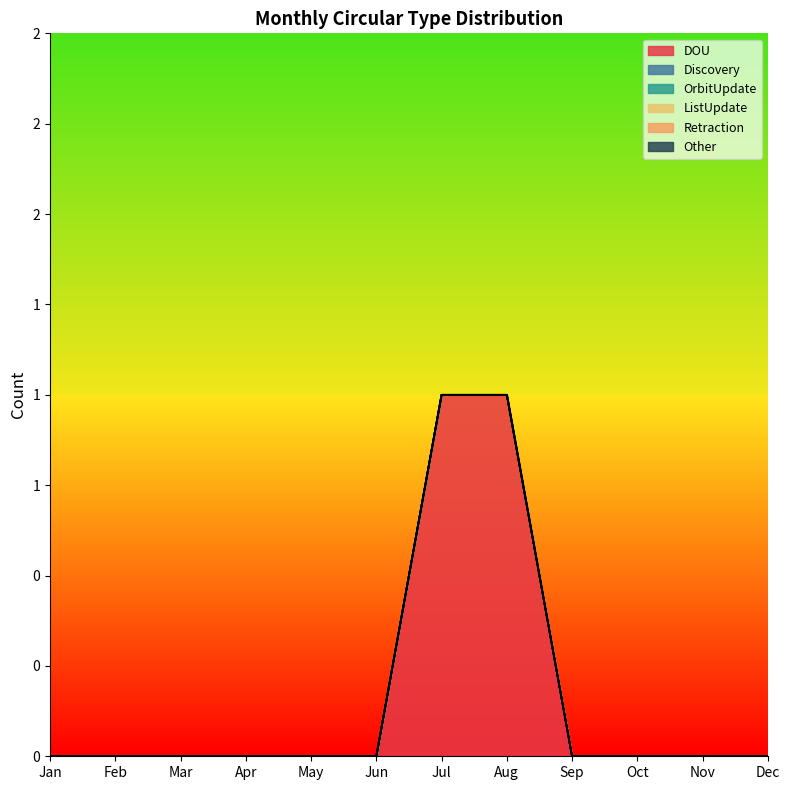

True or false: Retraction and OrbitUpdate cross at least once.

False